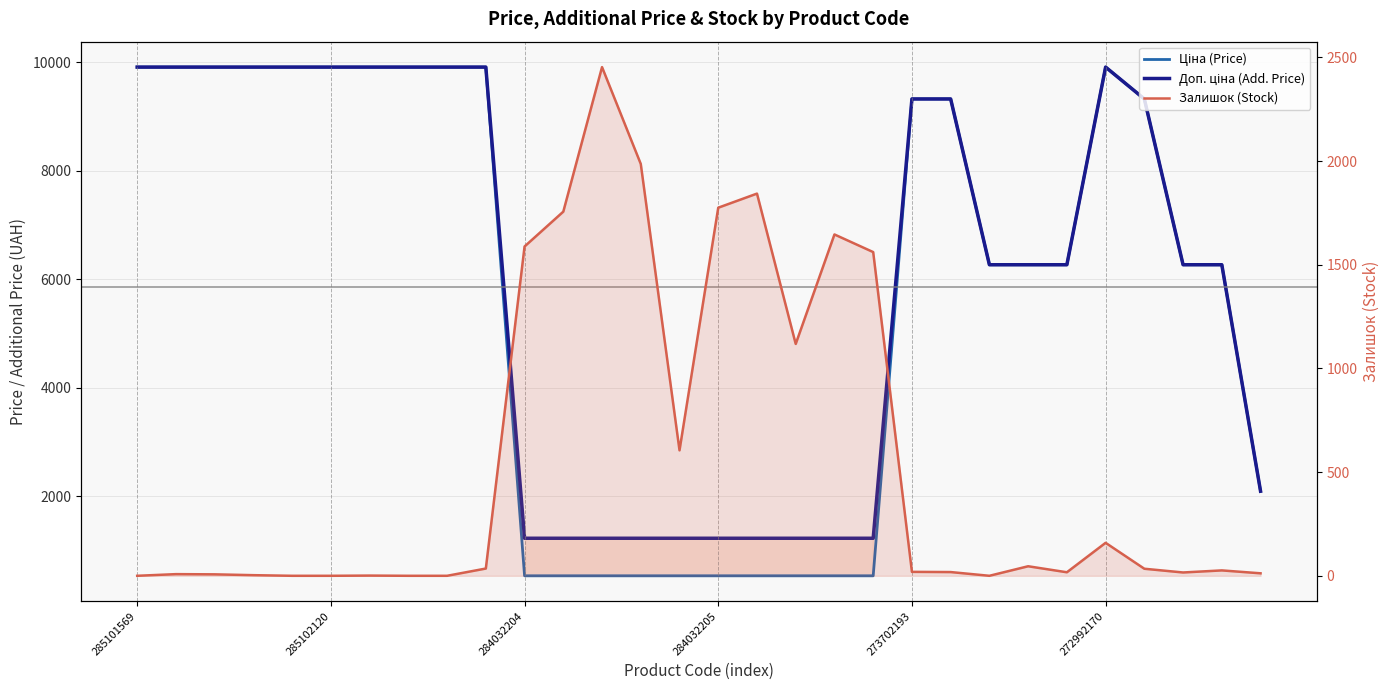

Is this an area chart (filled region under the line)?

No